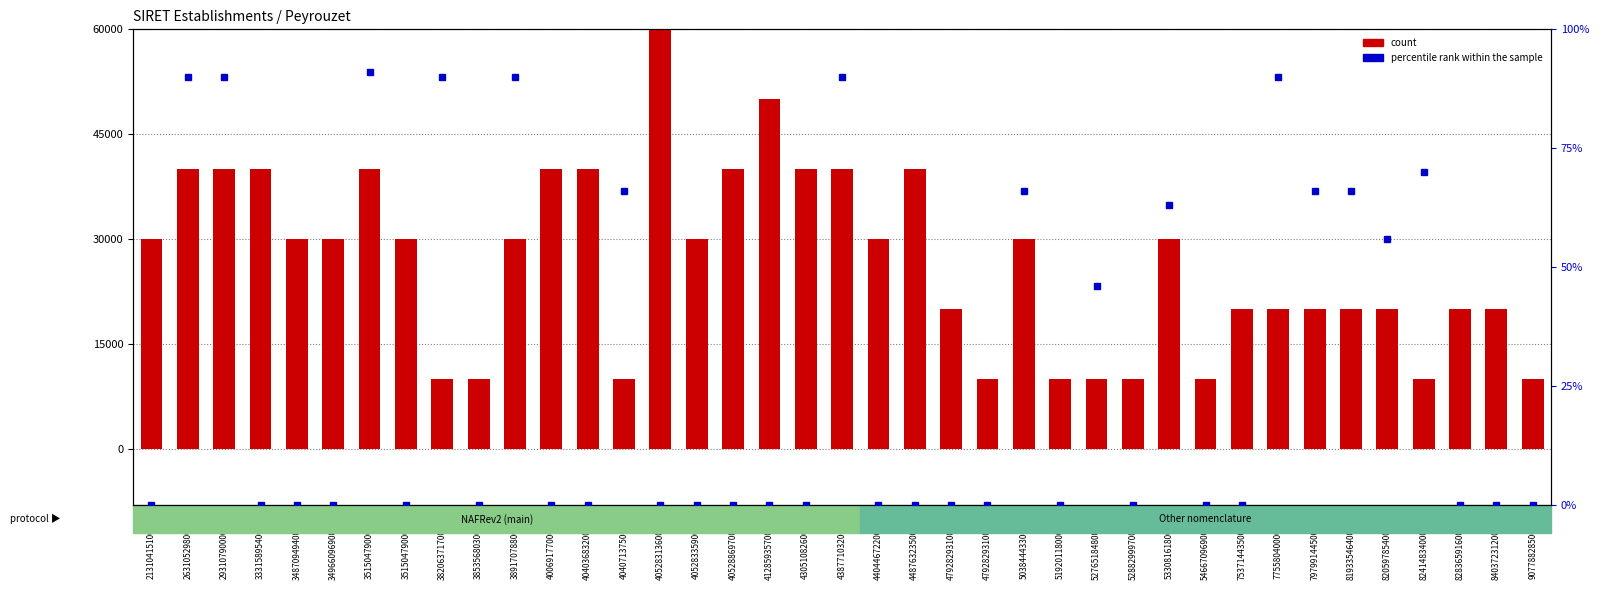

How many series are shown in this chart?

2